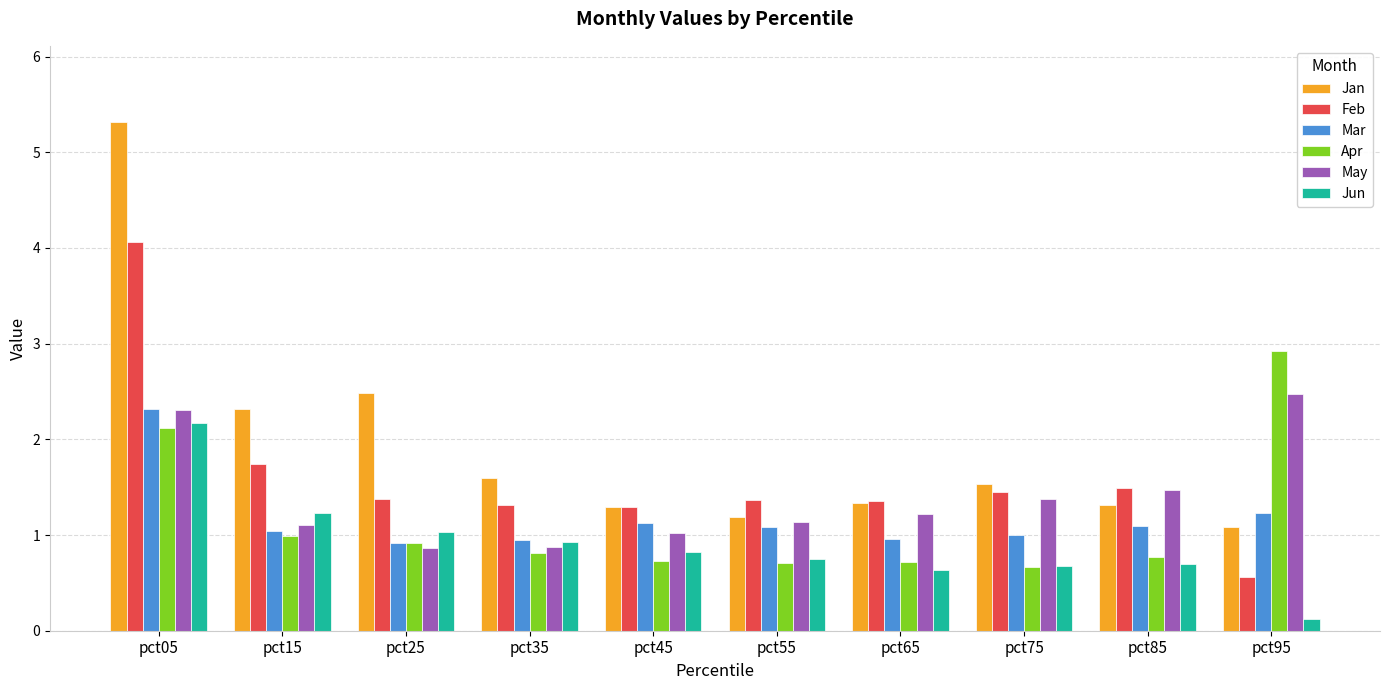

Is it true that Mar equals 1.7 at pct95?

False